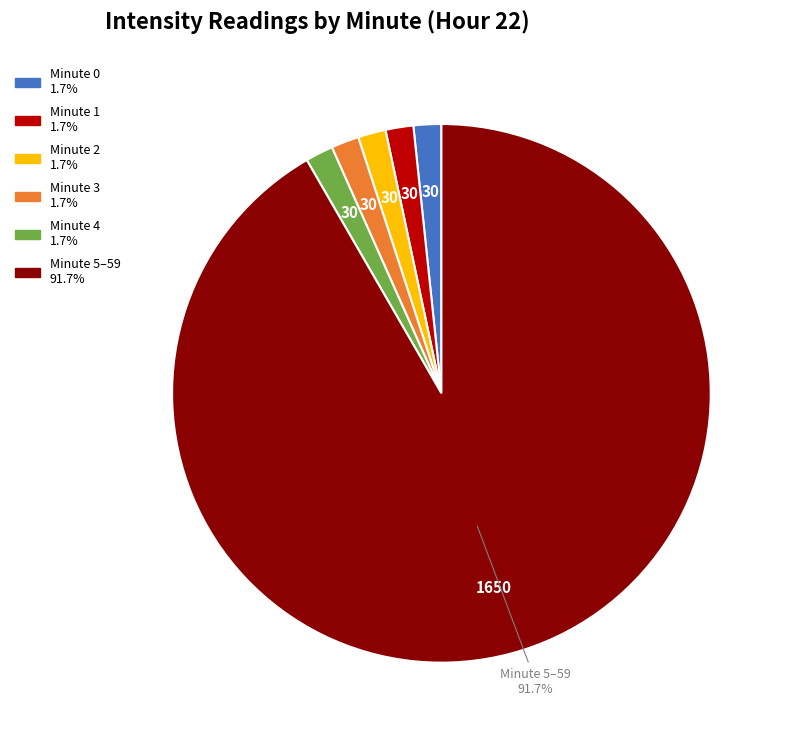

Is there any slice that represents more than half of the pie?

Yes